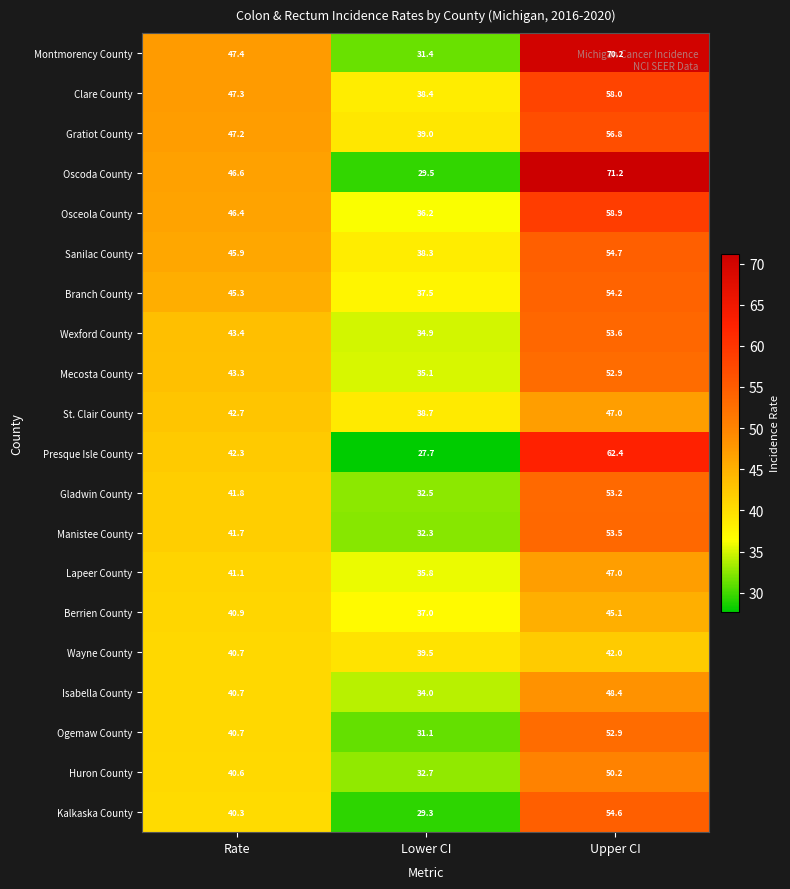

At which category does the chart reach its minimum across all series?

Lower CI